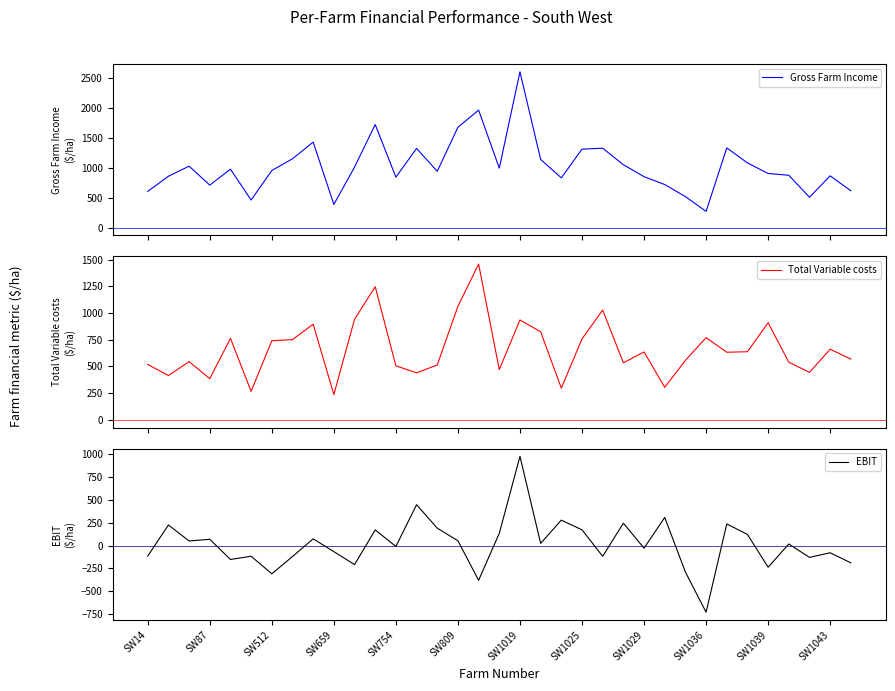

The value of EBIT at SW87 is 68.7. True or false?

True